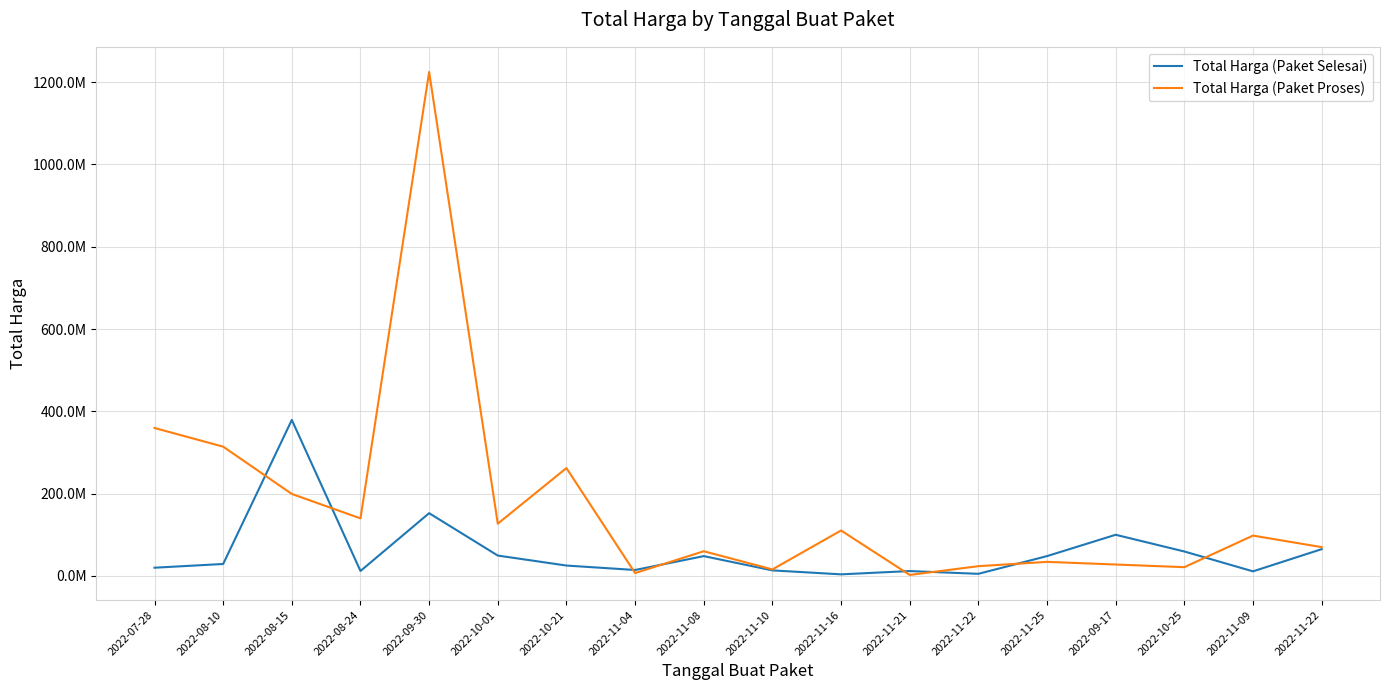

True or false: Total Harga (Paket Selesai) and Total Harga (Paket Proses) cross at least once.

True